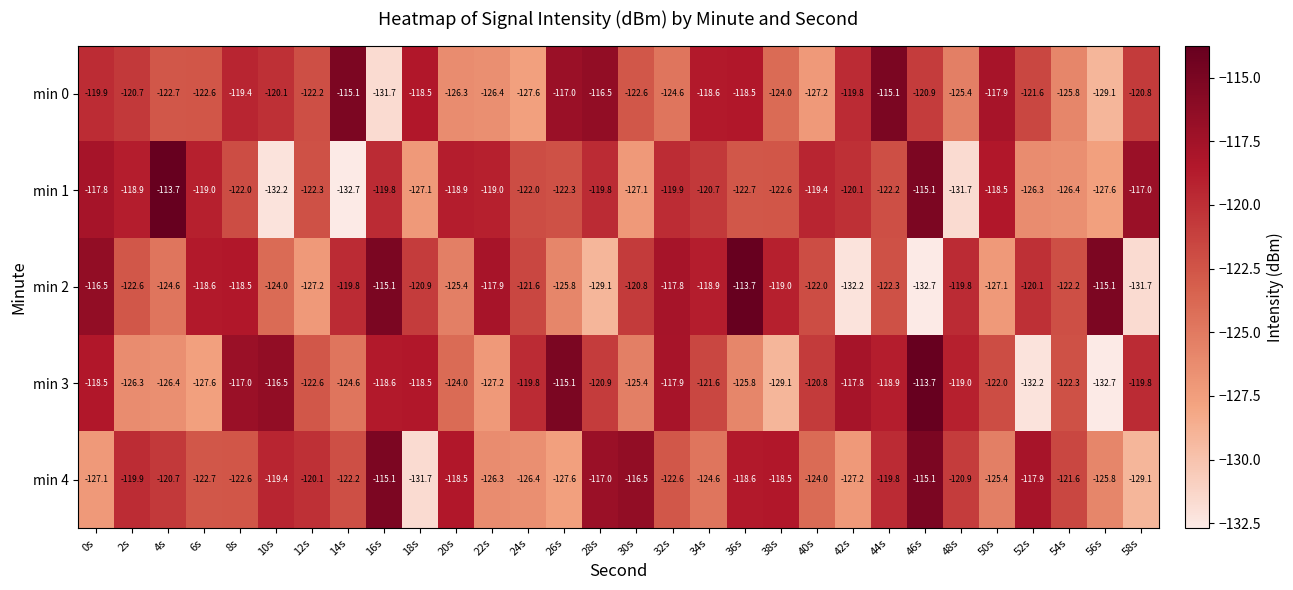

Which series has the largest total across all categories?

min 0